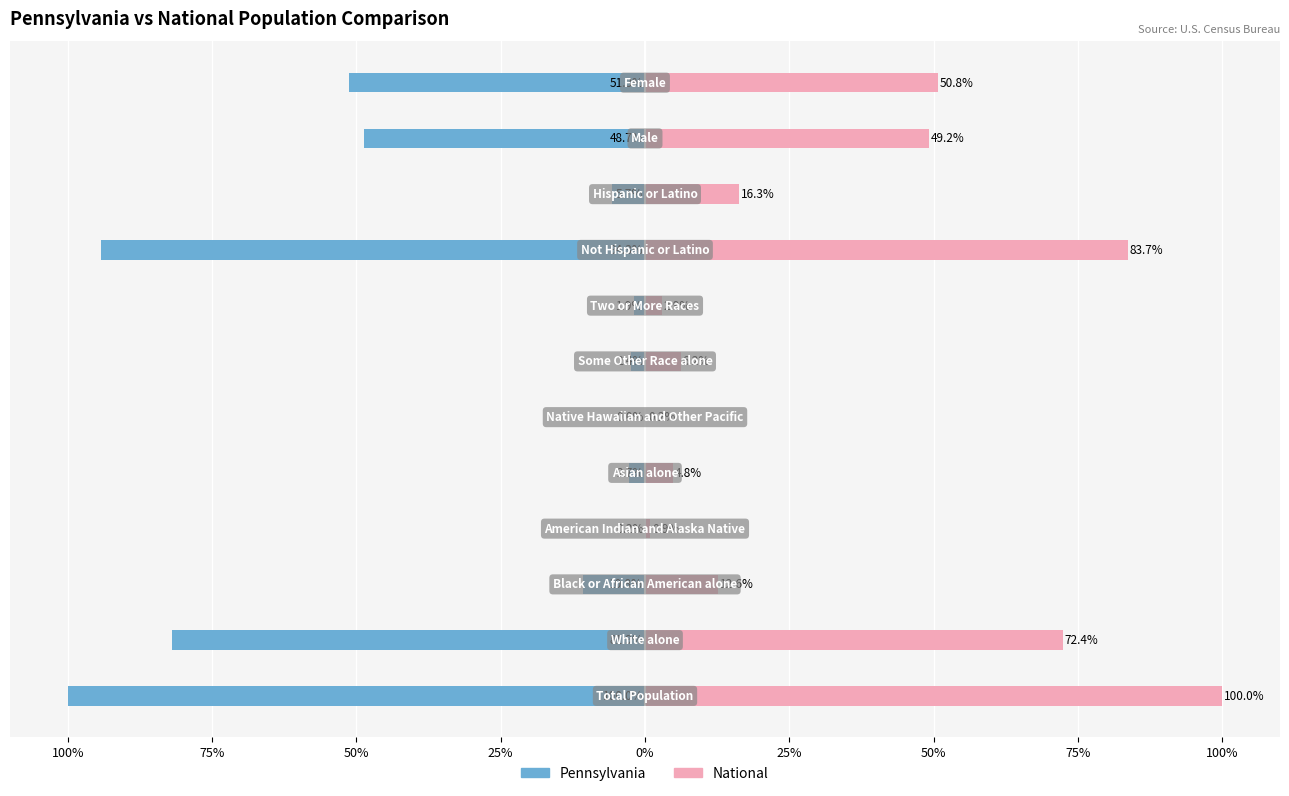

At how many categories does at least one series exceed -4?

12